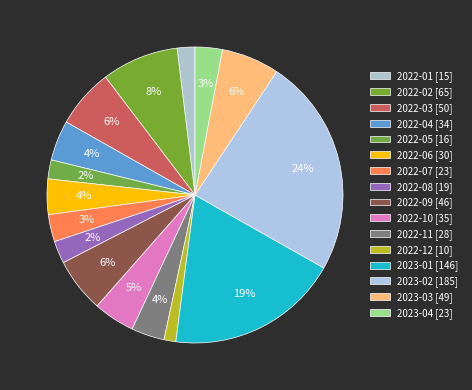

Count the number of slices in the pie.

16